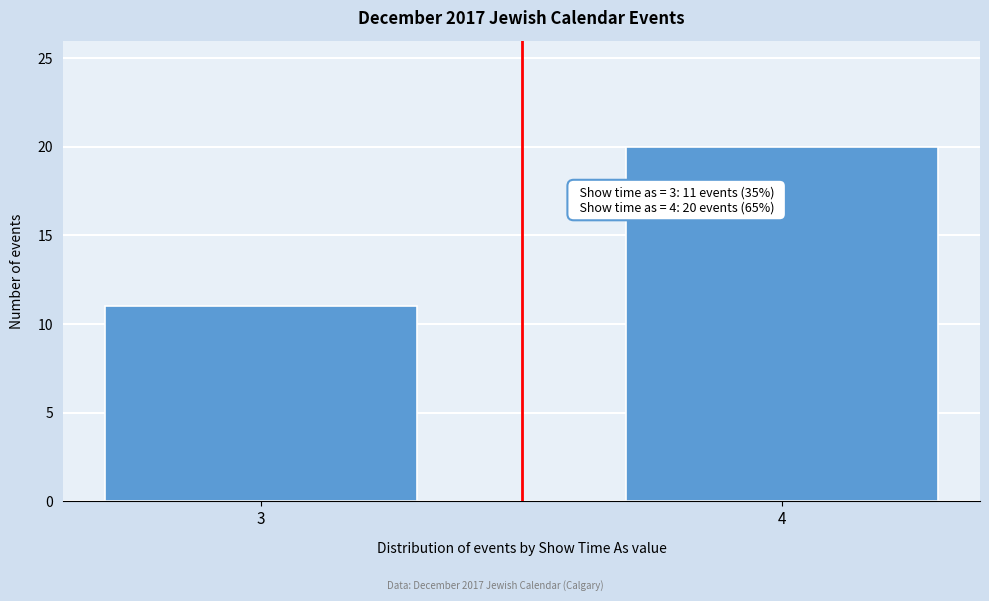

Reading left to right, transcribe all the data shown in this chart.

3=11	4=20